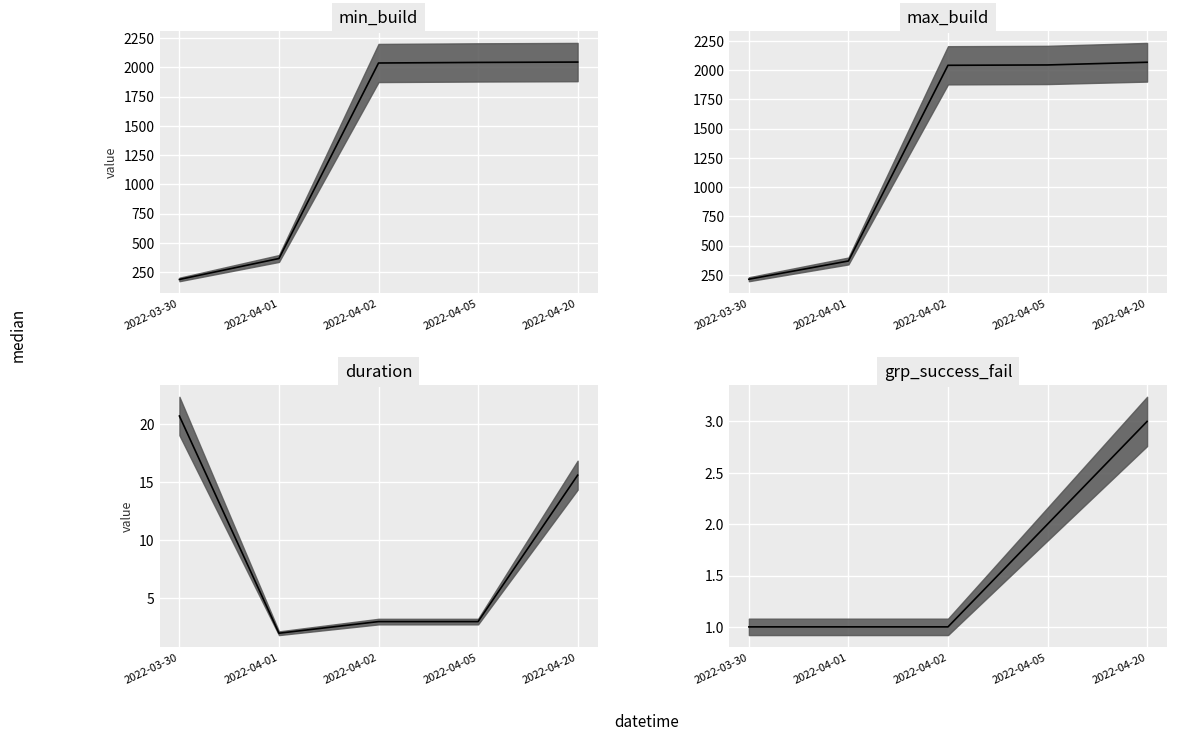

What is the label of the 3rd point from the right?

2022-04-02